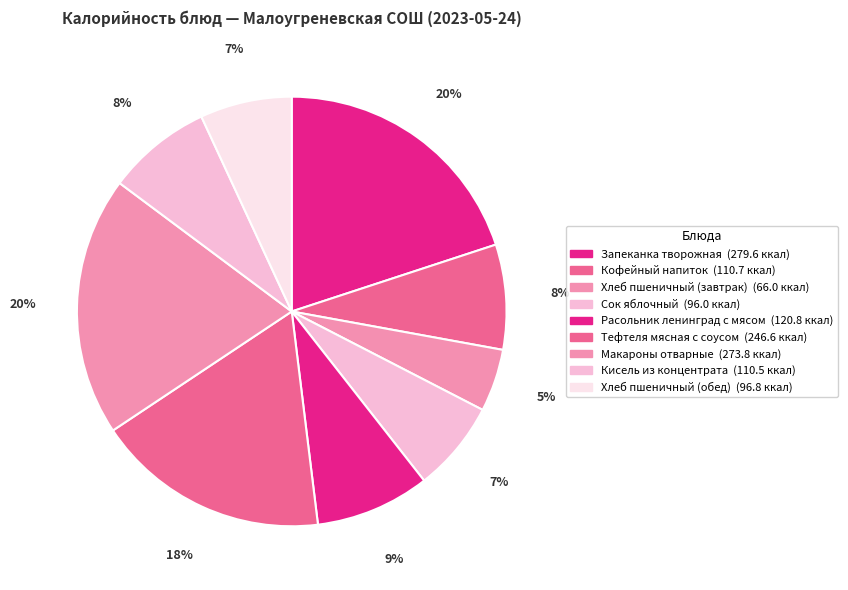

True or false: Запеканка творожная accounts for 26% of the total.

False